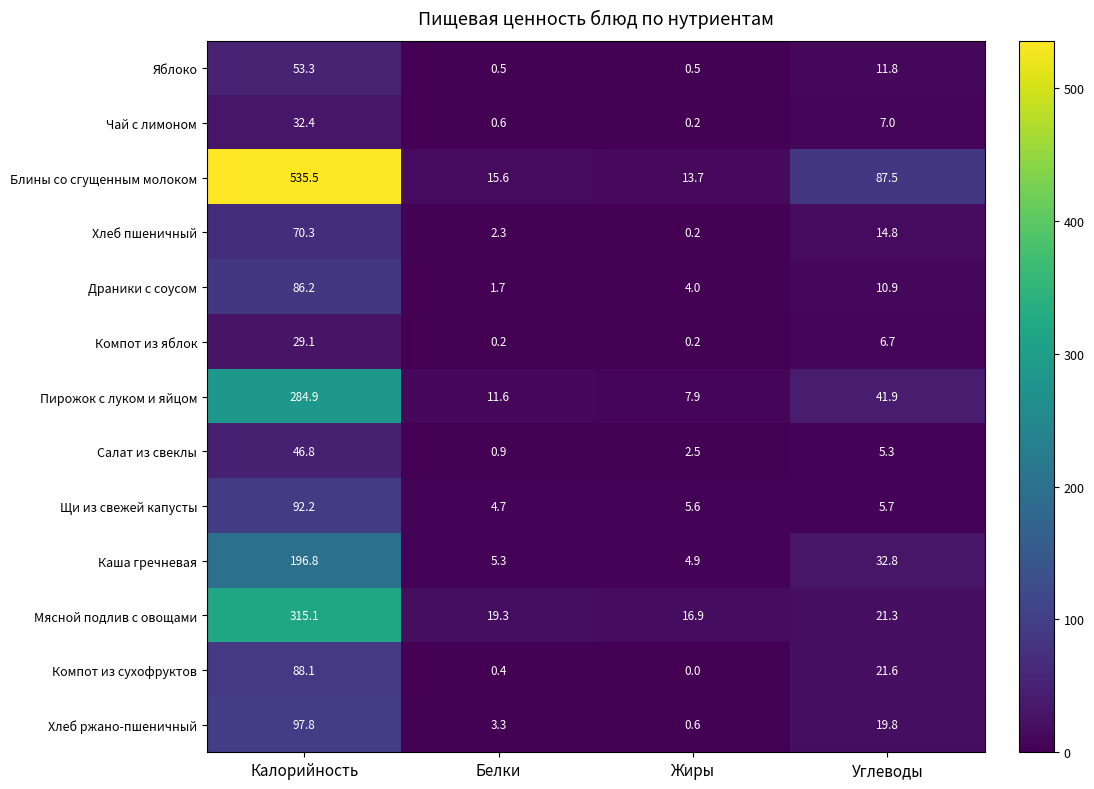

Rank the series by their maximum value, from highest to lowest.

Блины со сгущенным молоком, Мясной подлив с овощами, Пирожок с луком и яйцом, Каша гречневая, Хлеб ржано-пшеничный, Щи из свежей капусты, Компот из сухофруктов, Драники с соусом, Хлеб пшеничный, Яблоко, Салат из свеклы, Чай с лимоном, Компот из яблок